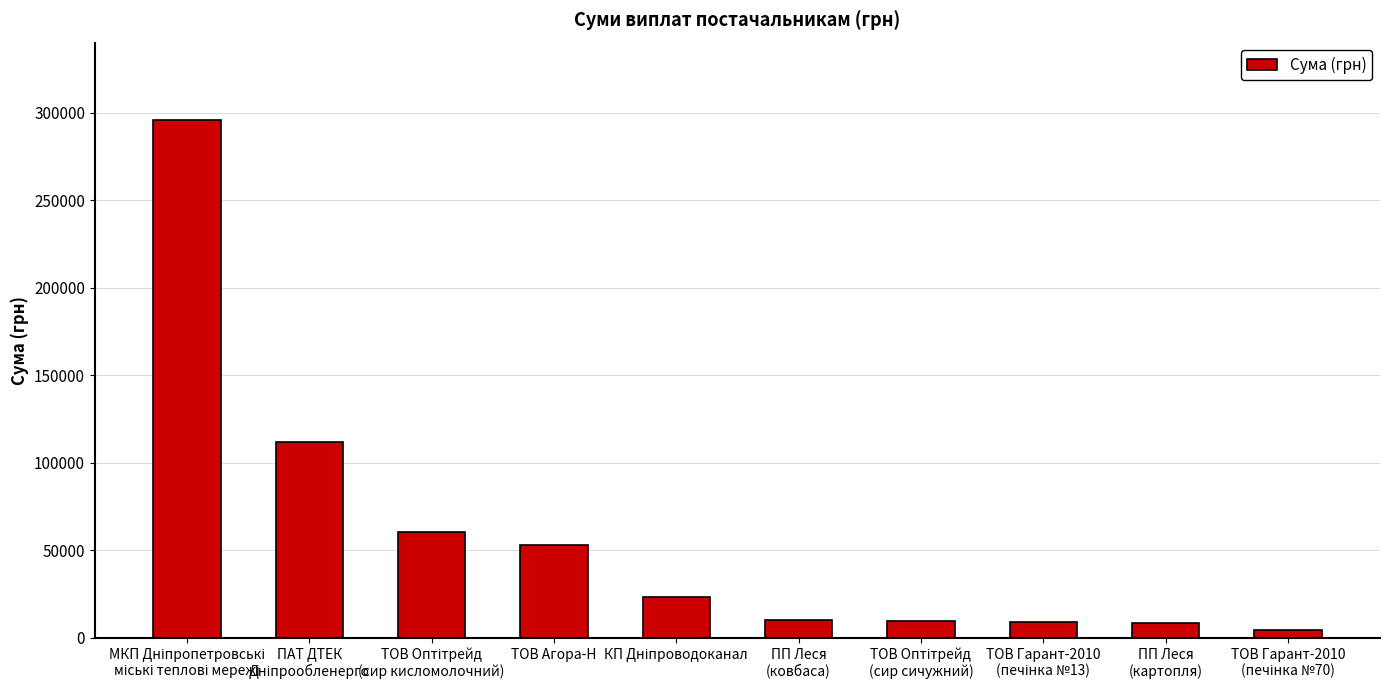

The value at ПП Леся
(ковбаса) is 10355.9. True or false?

True